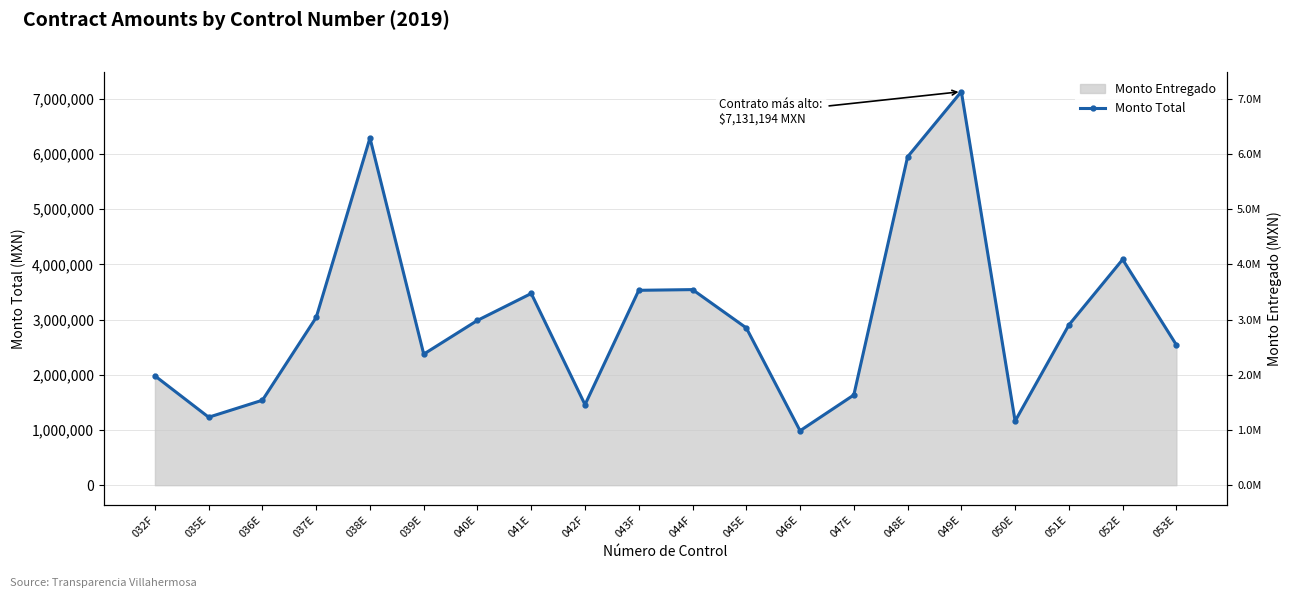

What is the smallest value displayed?

986820.2